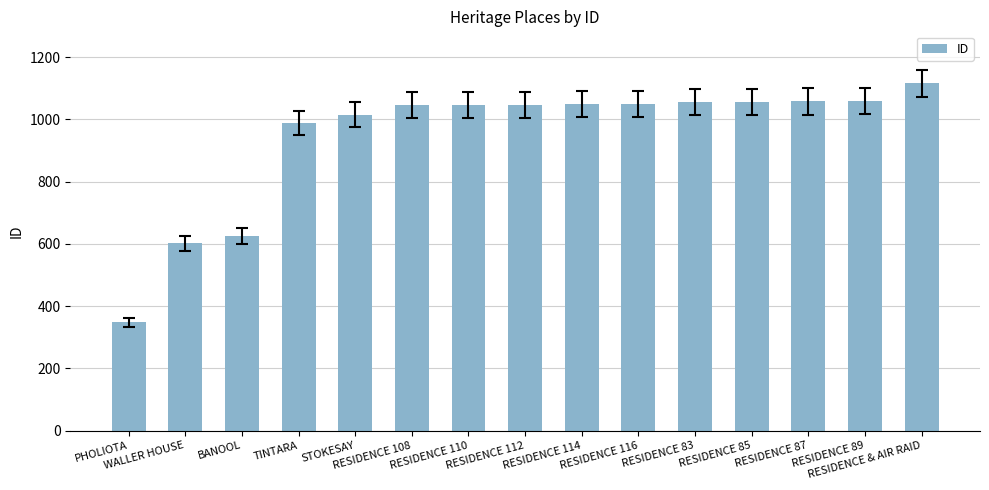

What is the difference between the maximum and minimum values?

768